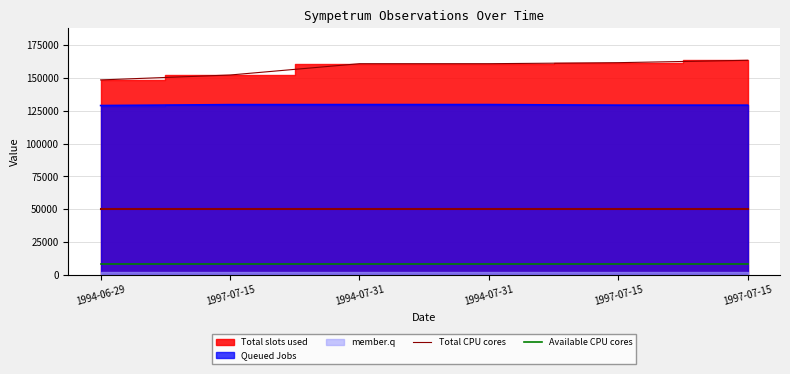

What is the sum of the Total CPU cores values at 1994-07-31 and 1997-07-15?

324361